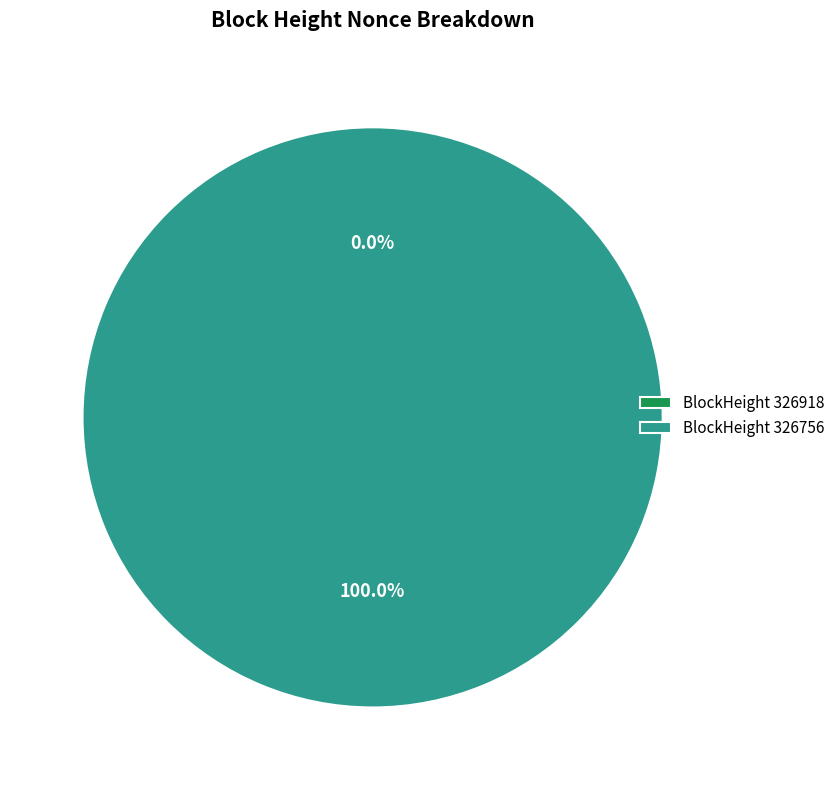

Do 326756 and 326918 together represent more than half of the pie?

Yes